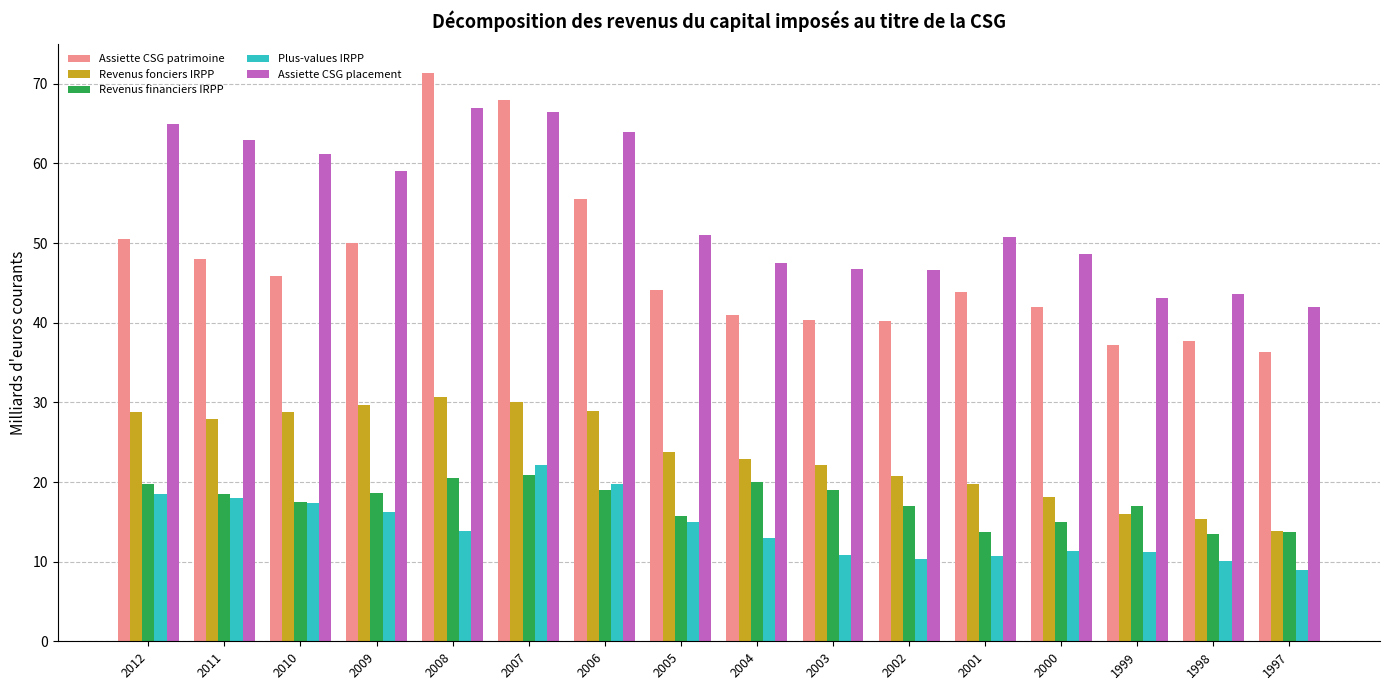

The value of Assiette CSG patrimoine at 2010 is 74.5. True or false?

False